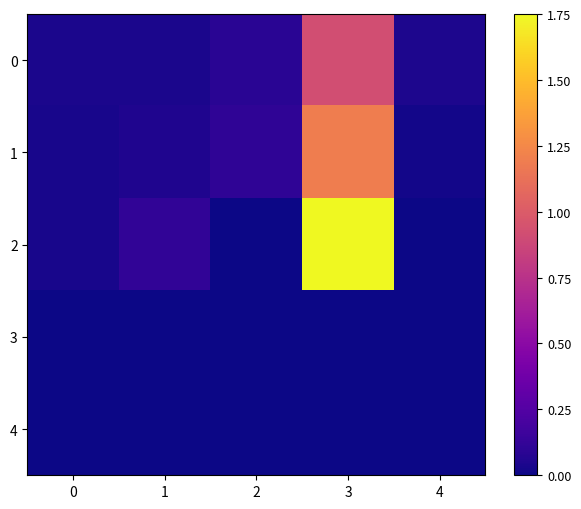

Reading left to right, extract all data points from this chart.

0: 0=0.0	1=0.0	2=0.1	3=0.9	4=0.0
1: 0=0.0	1=0.1	2=0.1	3=1.2	4=0.0
2: 0=0.0	1=0.1	2=0.0	3=1.8	4=0.0
3: 0=0.0	1=0.0	2=0.0	3=0.0	4=0.0
4: 0=0.0	1=0.0	2=0.0	3=0.0	4=0.0